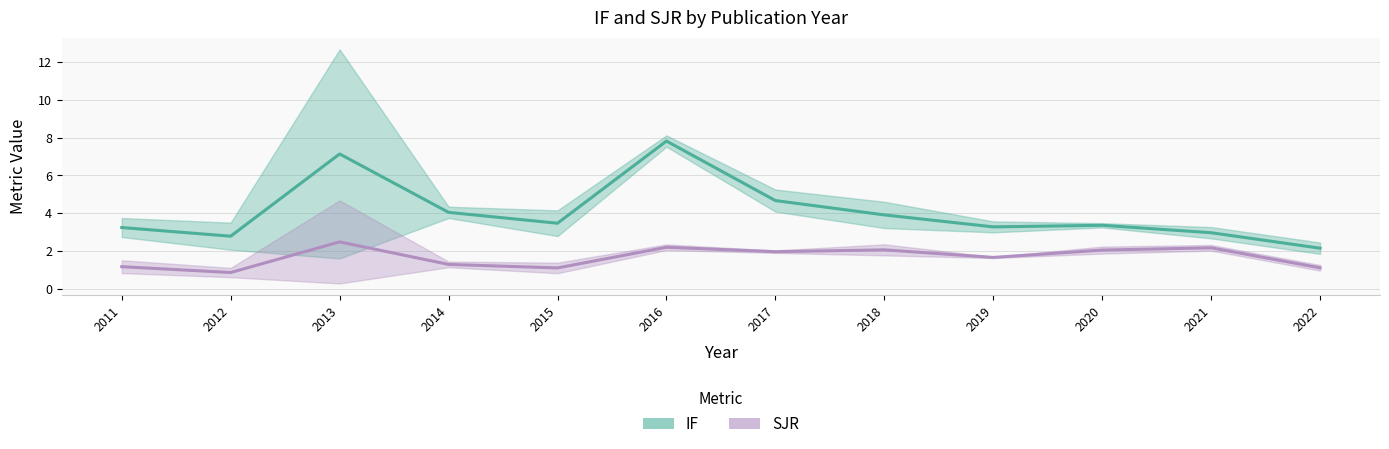

What are all the series names shown in the legend?

IF, SJR